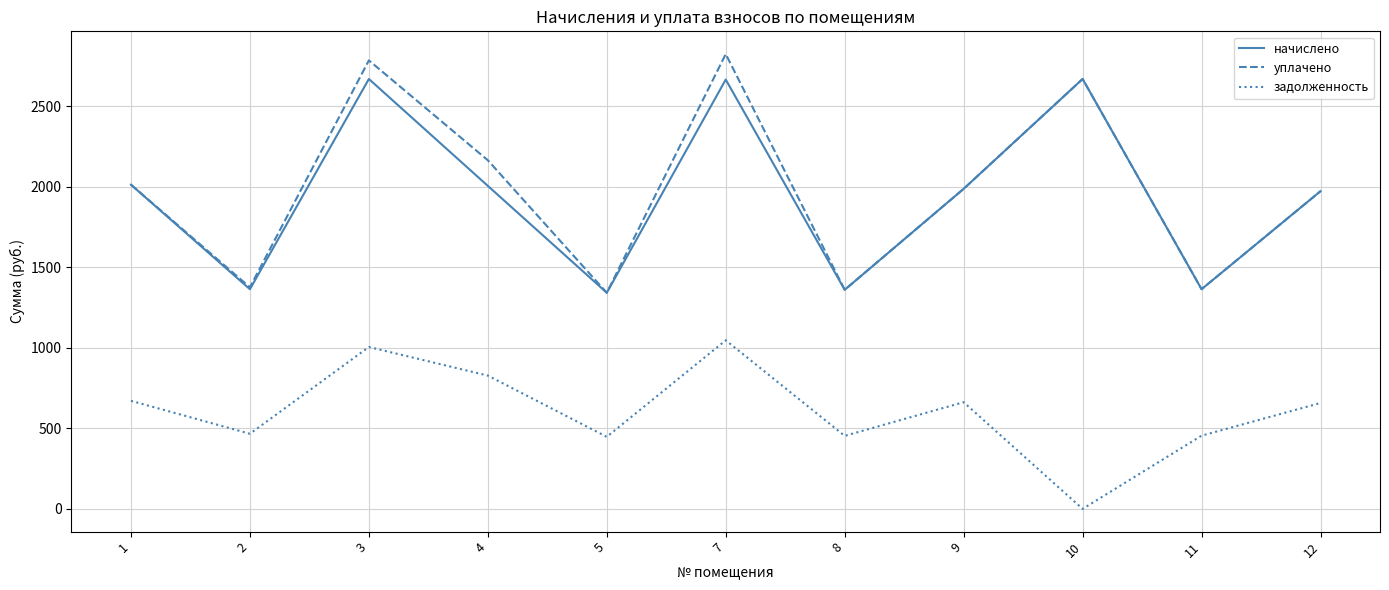

True or false: начислено and задолженность intersect in this chart.

False